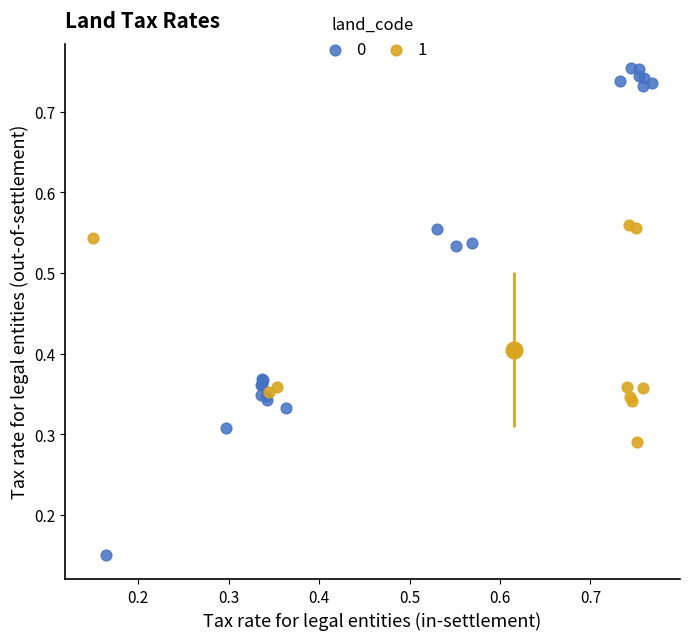

What are all the series names shown in the legend?

0, 1